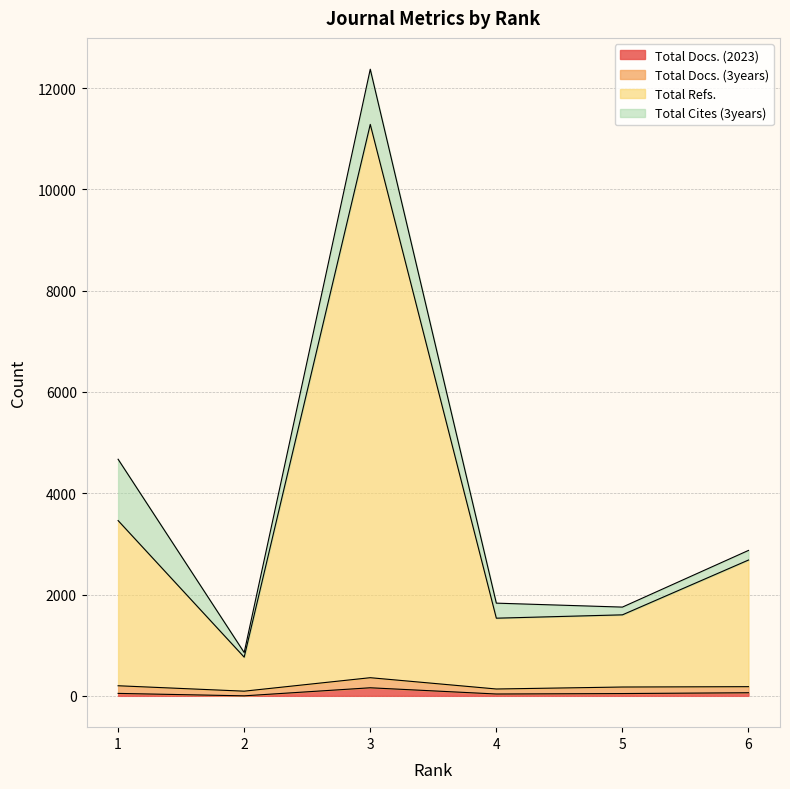

What is the sum of all Total Docs. (2023) values?

349